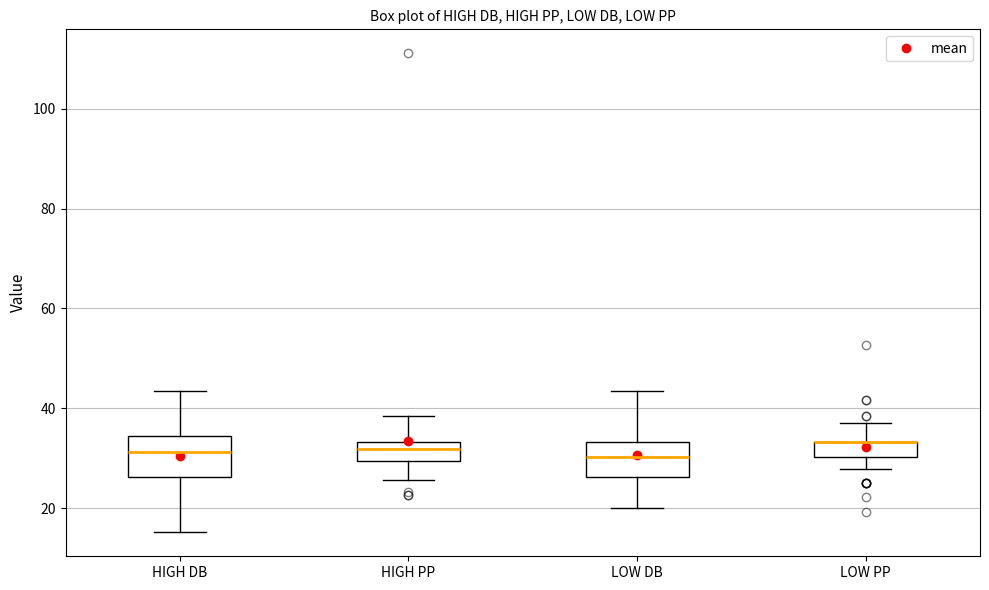

Reading left to right, transcribe this box plot: for each box, give where its median line is, the range the box spans, and where its two whiskers end, as read against the y-axis. The values are not printed on the chart, so give them approximately, as read against the axis.

HIGH DB: median 32, box 26 to 34, whiskers 16 to 44
HIGH PP: median 32, box 30 to 34, whiskers 26 to 38
LOW DB: median 30, box 26 to 34, whiskers 20 to 44
LOW PP: median 34 (drawn on the box's upper edge), box 30 to 34, whiskers 28 to 38